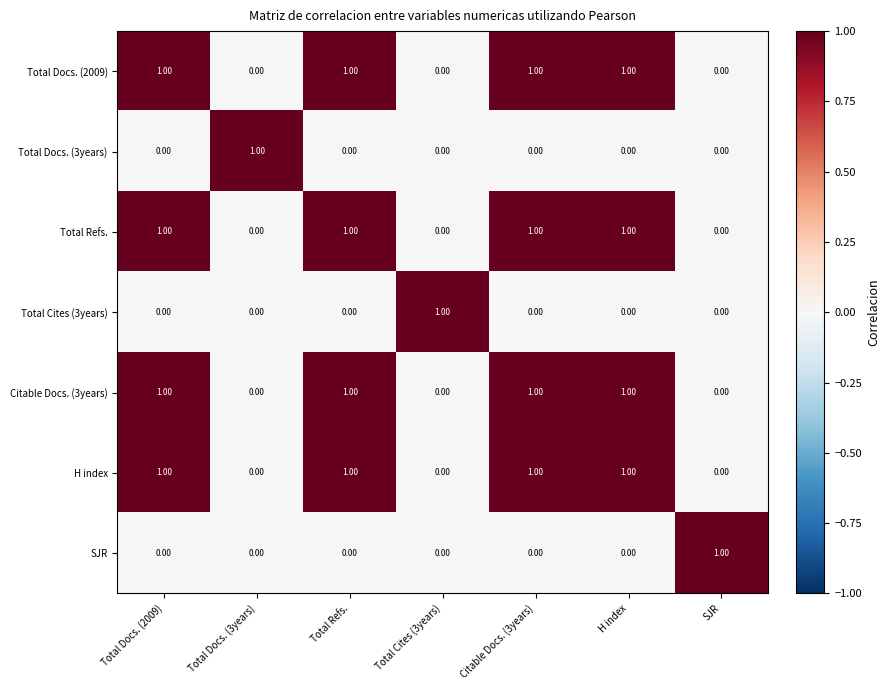

At how many categories does at least one series exceed 0?

7